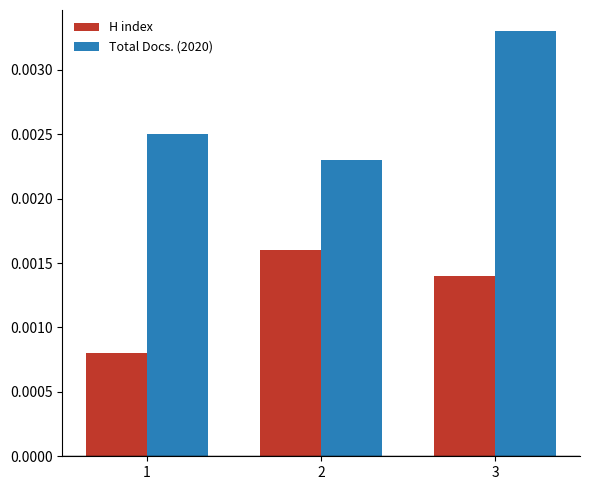

How many groups of bars are there?

3